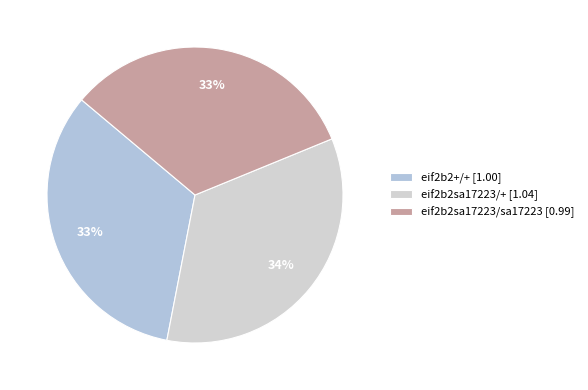

To the nearest percent, what is the difference between the largest and smallest slice percentages?

2%